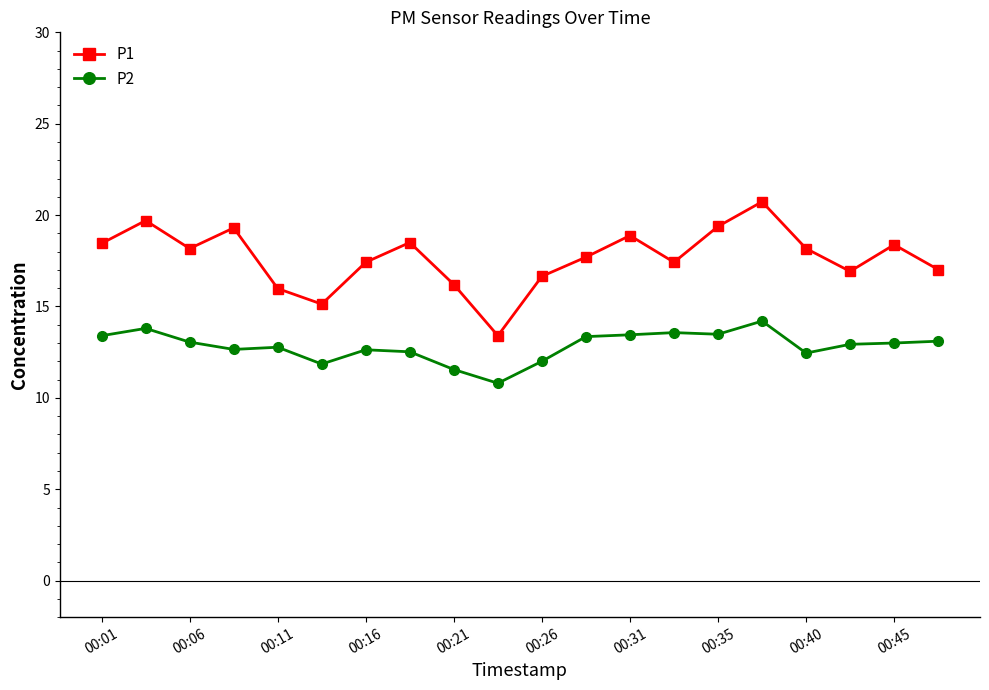

What is the minimum value shown in the chart?

10.8